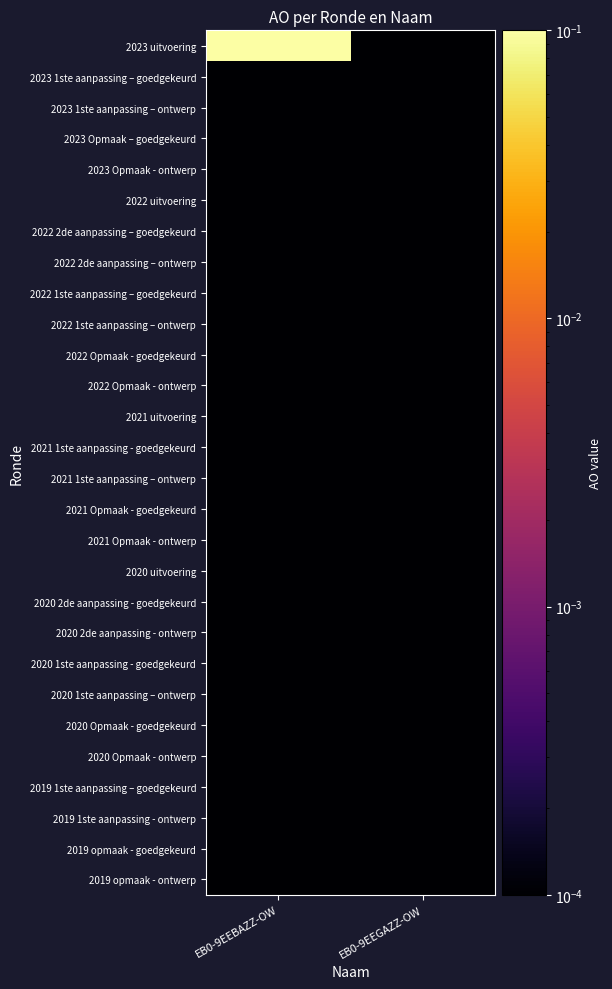

At which category is the sum across all series the highest?

EB0-9EEBAZZ-OW